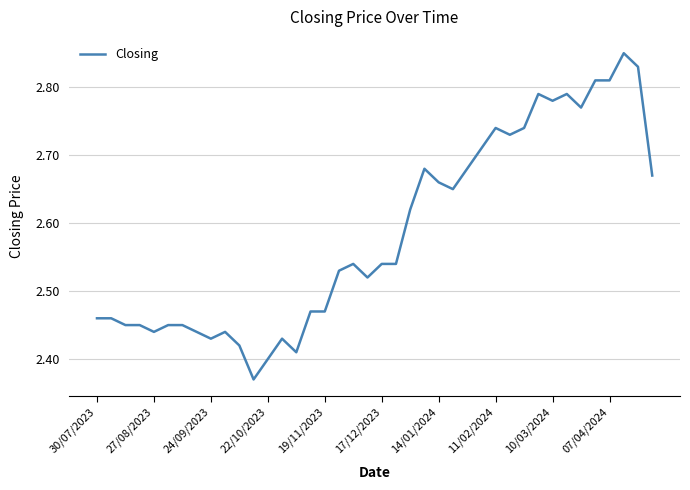

What is the difference between the maximum and minimum values?

0.5